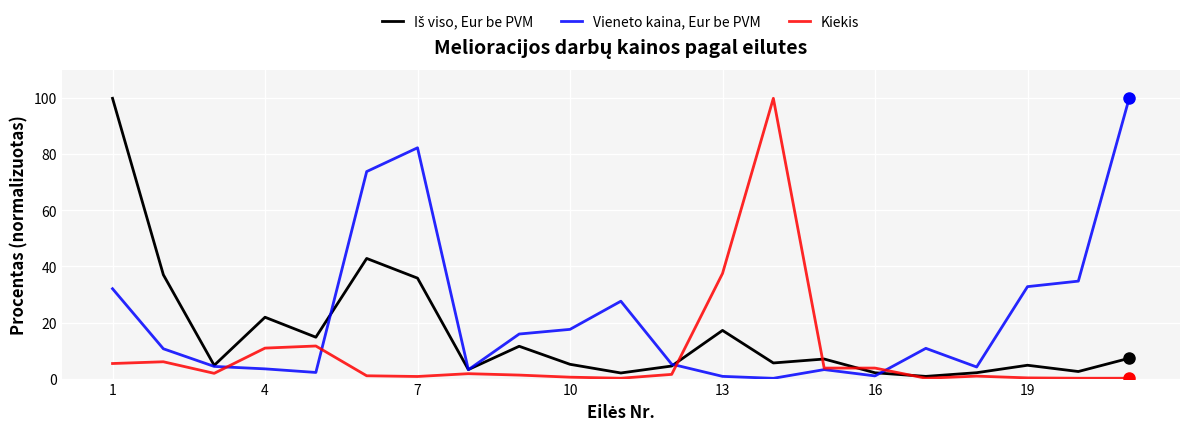

Which series has the largest total across all categories?

Vieneto kaina, Eur be PVM